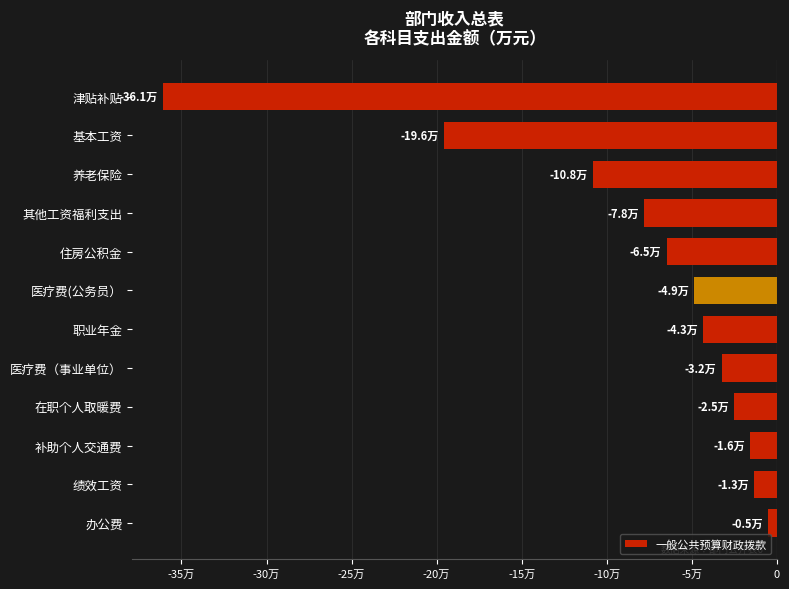

Does the chart contain any negative values?

Yes